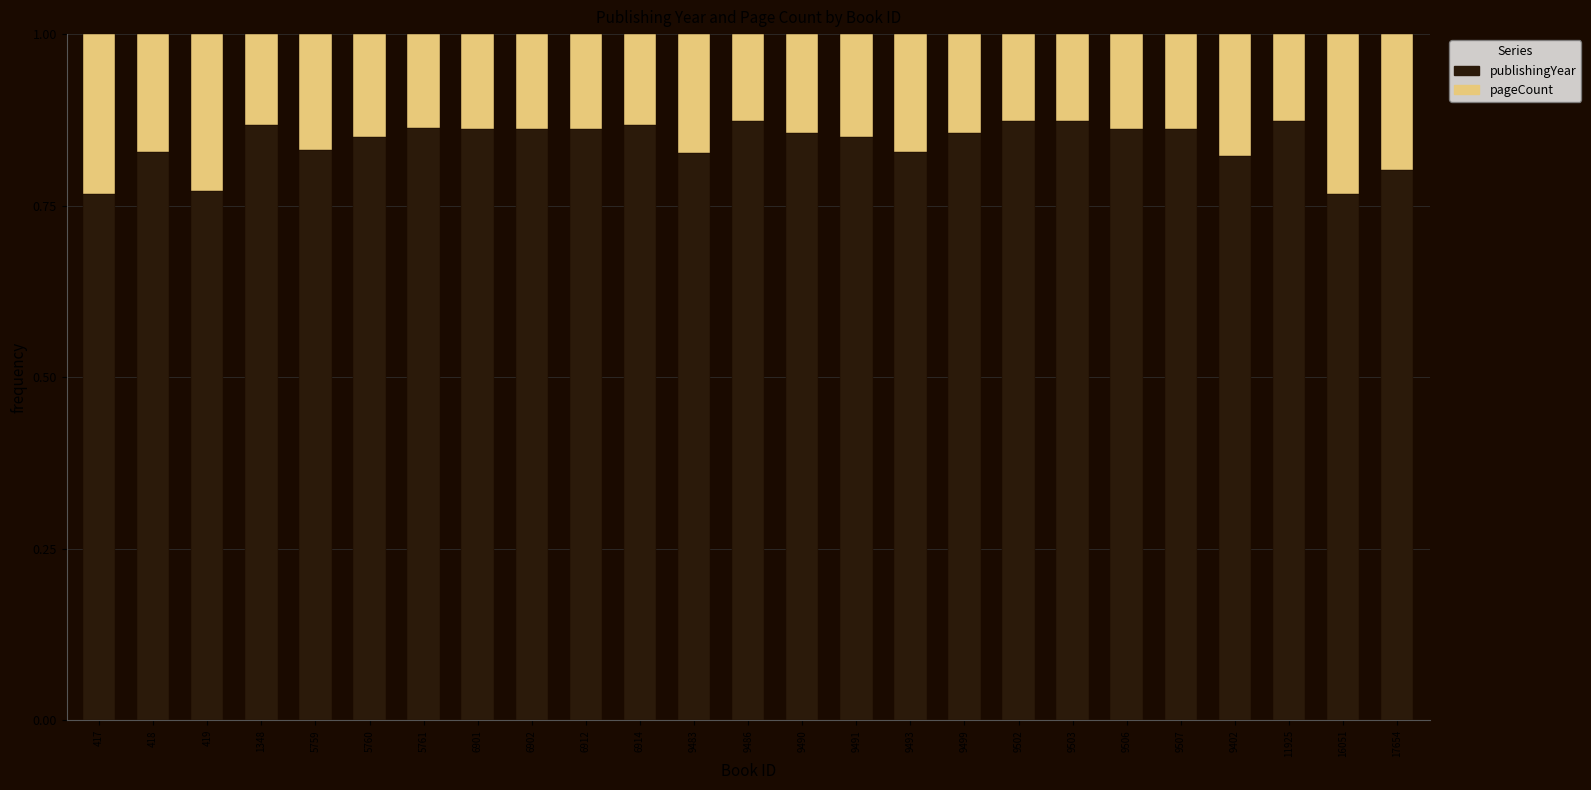

What is the total value across all series at 418?

1.0